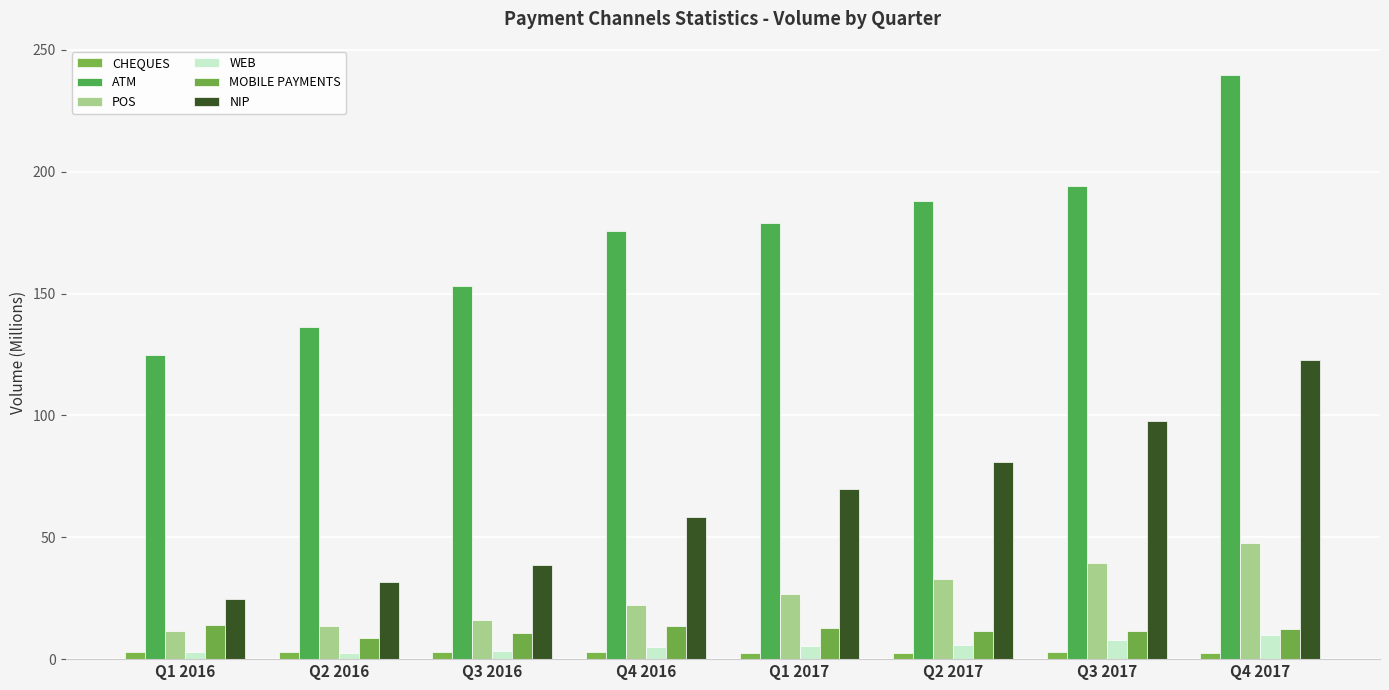

Which series changed the most between Q1 2016 and Q1 2017?

ATM